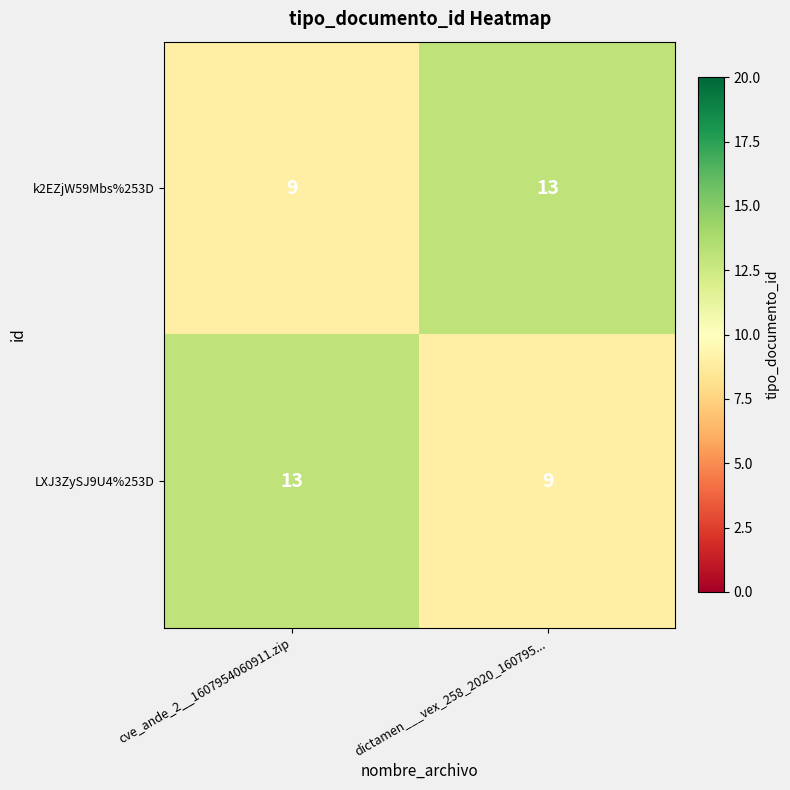

What is the minimum value shown in the chart?

9